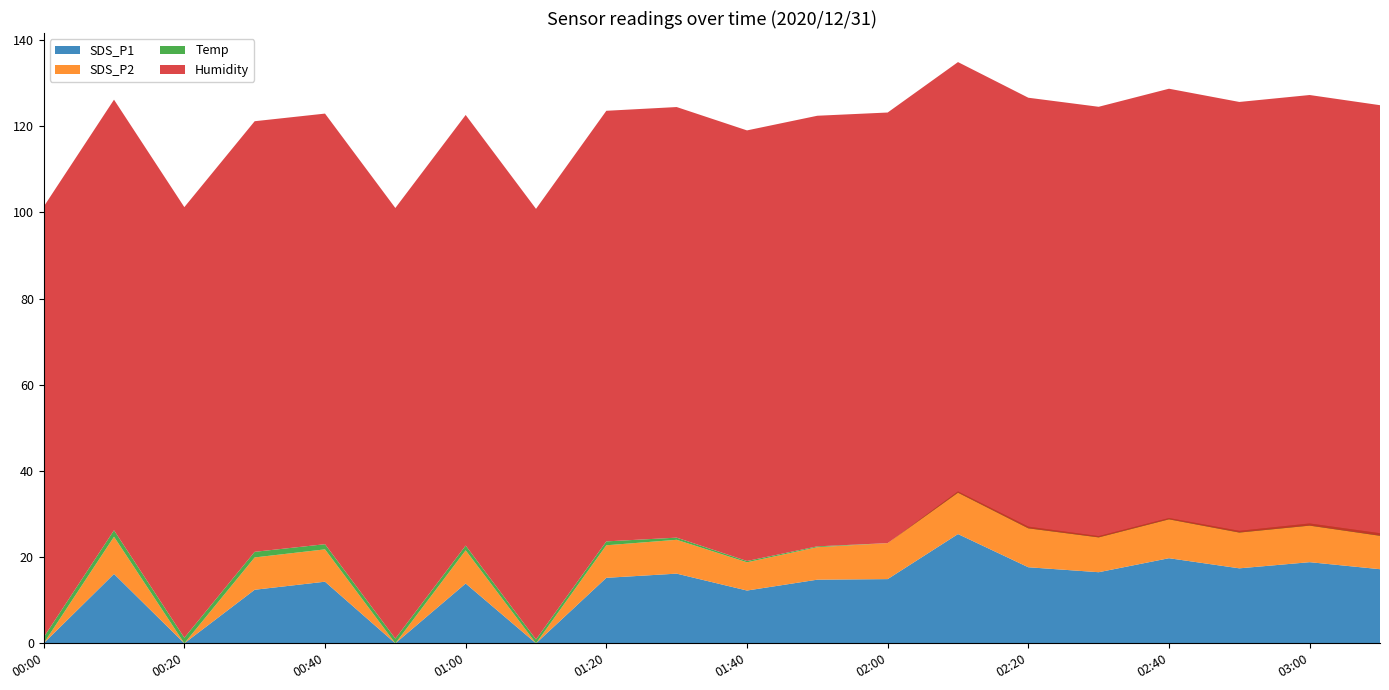

Reading right to left, extract all data points from this chart.

SDS_P1: 17.2	18.8	17.4	19.8	16.5	17.6	25.4	14.9	14.8	12.2	16.2	15.2	0.0	13.9	0.0	14.3	12.4	0.0	16.1	0.0
SDS_P2: 8.3	9.0	8.7	9.3	8.4	9.4	9.9	8.3	7.5	6.5	7.8	7.5	0.0	7.7	0.0	7.5	7.5	0.0	8.6	0.0
Temp: -0.6	-0.5	-0.4	-0.3	-0.3	-0.4	-0.3	0.0	0.2	0.3	0.5	0.9	0.9	1.1	1.1	1.2	1.3	1.3	1.5	1.4
Humidity: 99.9	99.9	99.9	99.9	99.9	99.9	99.9	99.9	99.9	99.9	99.9	99.9	99.9	99.9	99.9	99.9	99.9	99.9	99.9	99.9